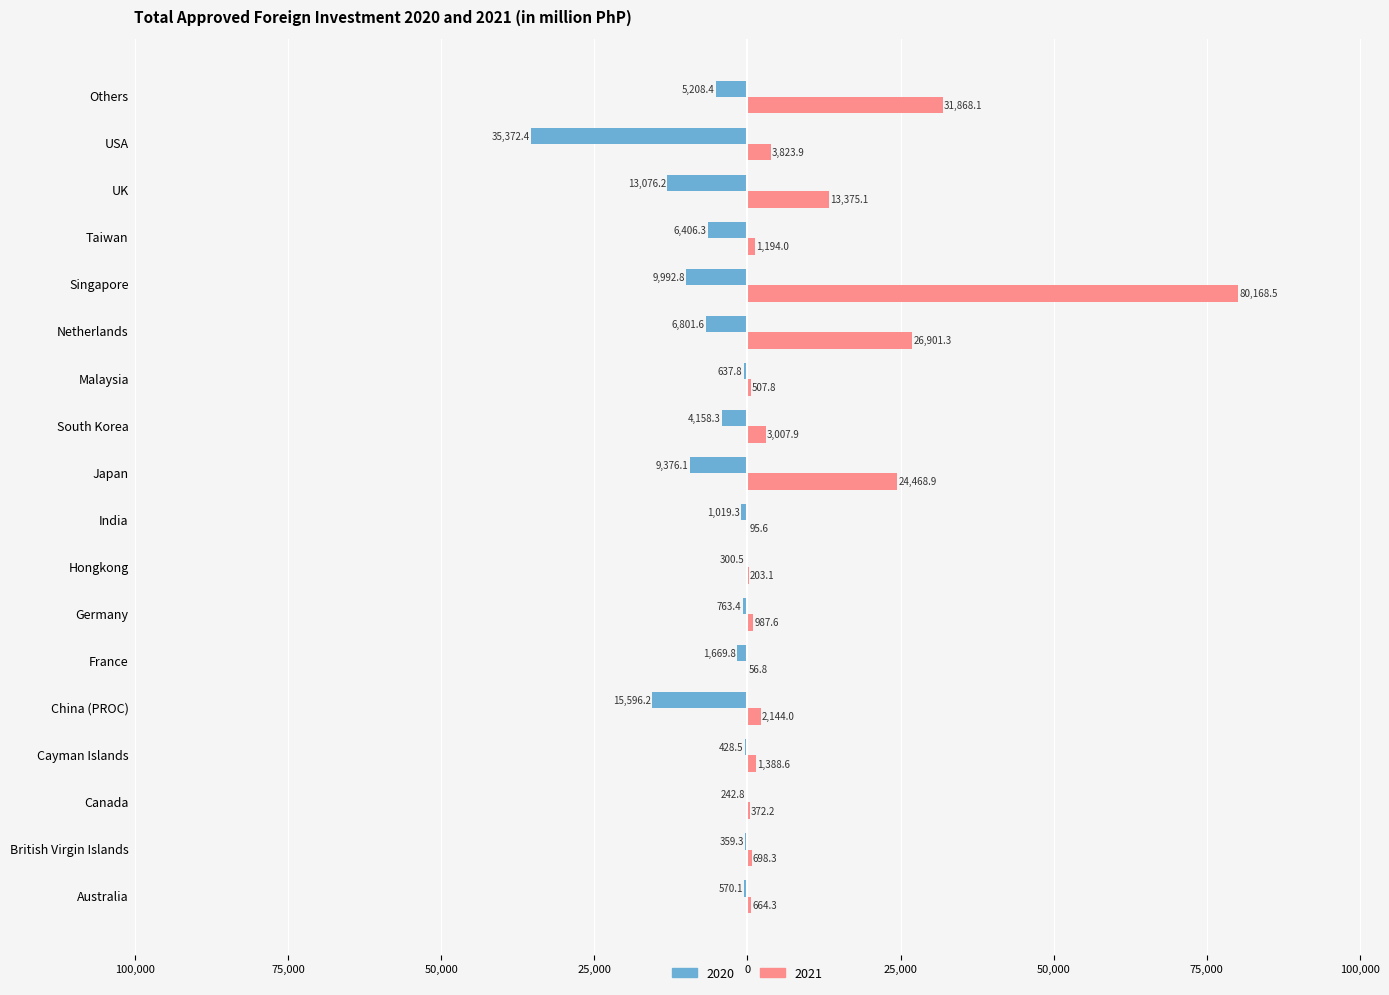

Reading right to left, extract all data points from this chart.

2020: -5208.4	-35372.4	-13076.2	-6406.3	-9992.8	-6801.6	-637.8	-4158.3	-9376.1	-1019.3	-300.5	-763.4	-1669.8	-15596.2	-428.5	-242.8	-359.3	-570.1
2021: 31868.1	3823.9	13375.1	1194.0	80168.5	26901.3	507.8	3007.9	24468.9	95.6	203.1	987.6	56.8	2144.0	1388.6	372.2	698.3	664.3